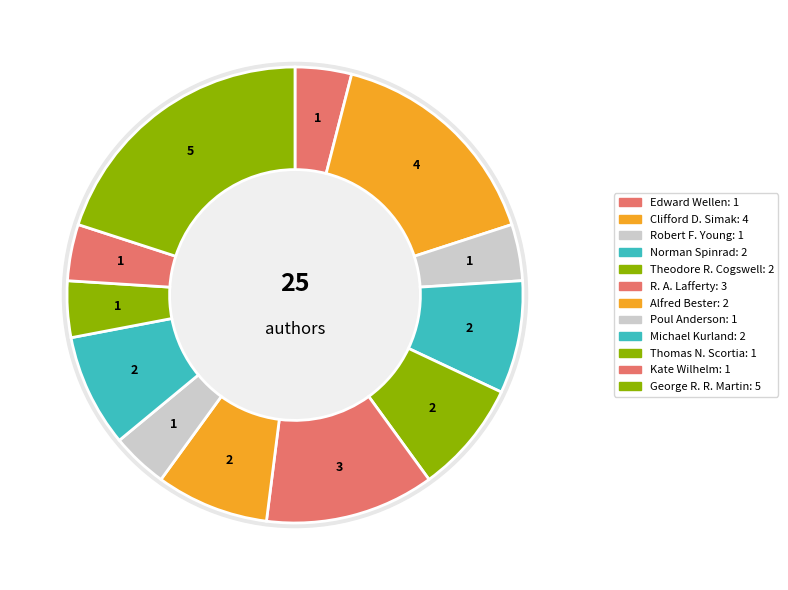

Is it true that Poul Anderson is 4% of the pie?

True